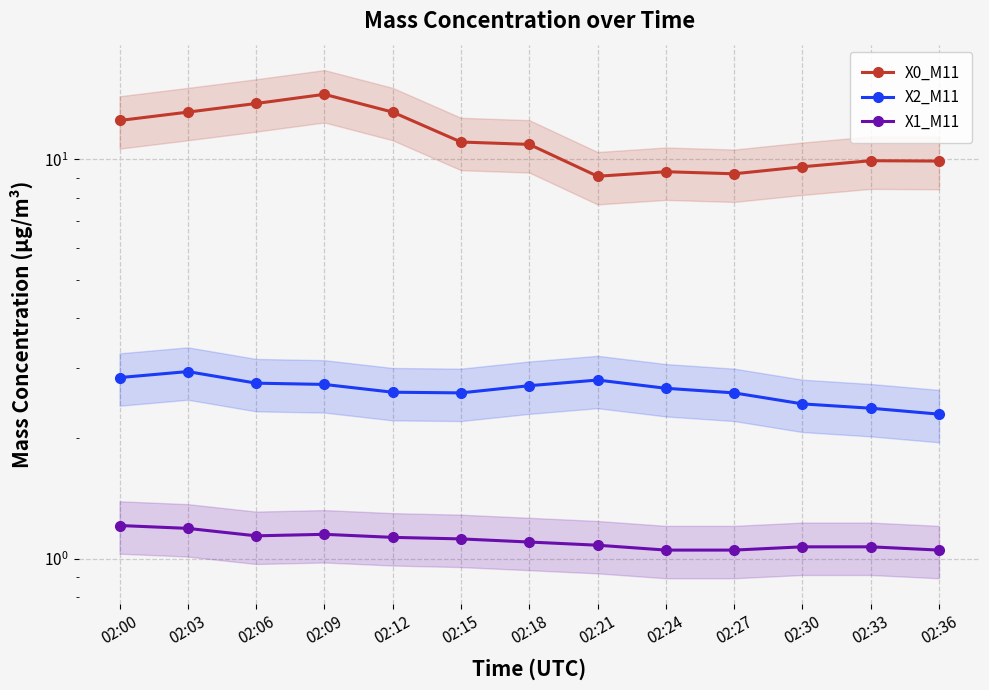

Read the X0_M11 value at 02:30.

9.6